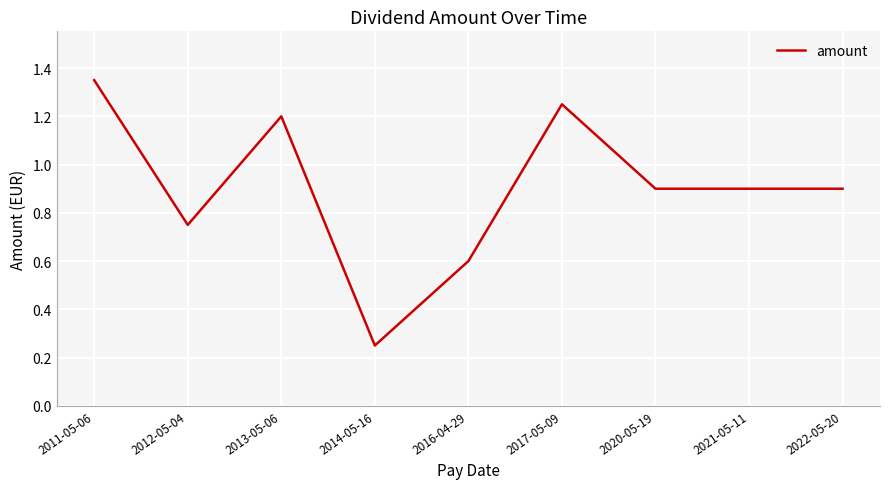

The chart shows a value of 0.9 at 2020-05-19. True or false?

True